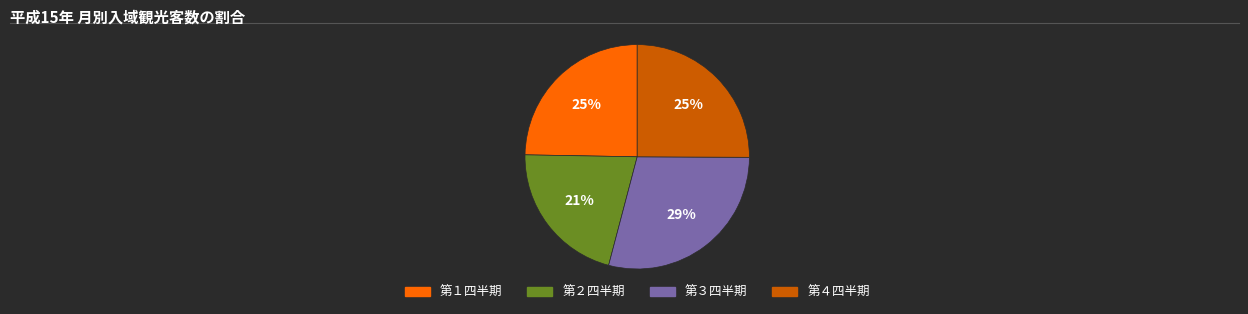

Is it true that 第２四半期 is 30% of the pie?

False